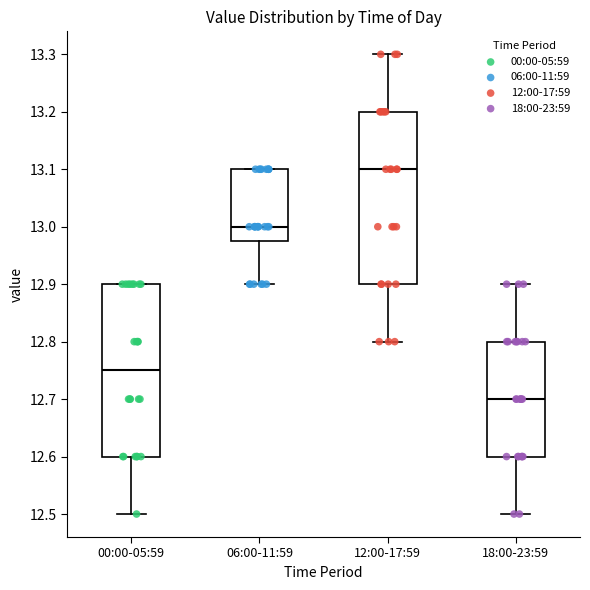

Reading left to right, read every box against the y-axis: the position of its median line, the range the box covers, and the ends of its whiskers. The values are not printed on the chart, so give them approximately, as read against the axis.

00:00-05:59: median 12.75, box 12.60 to 12.90, whiskers 12.50 to 12.90
06:00-11:59: median 13.00, box 12.98 to 13.10, whiskers 12.90 to 13.10
12:00-17:59: median 13.10, box 12.90 to 13.20, whiskers 12.80 to 13.30
18:00-23:59: median 12.70, box 12.60 to 12.80, whiskers 12.50 to 12.90